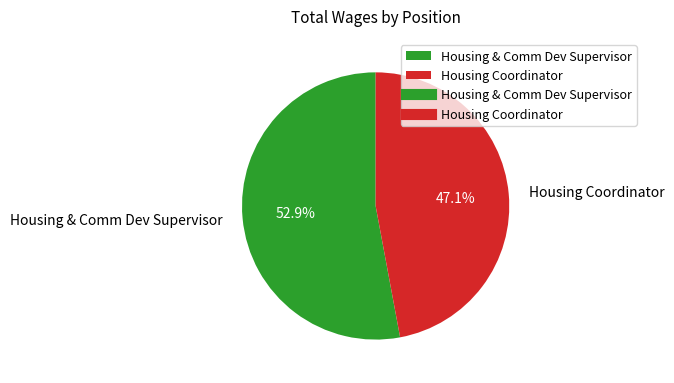

True or false: Housing Coordinator accounts for 47% of the total.

True